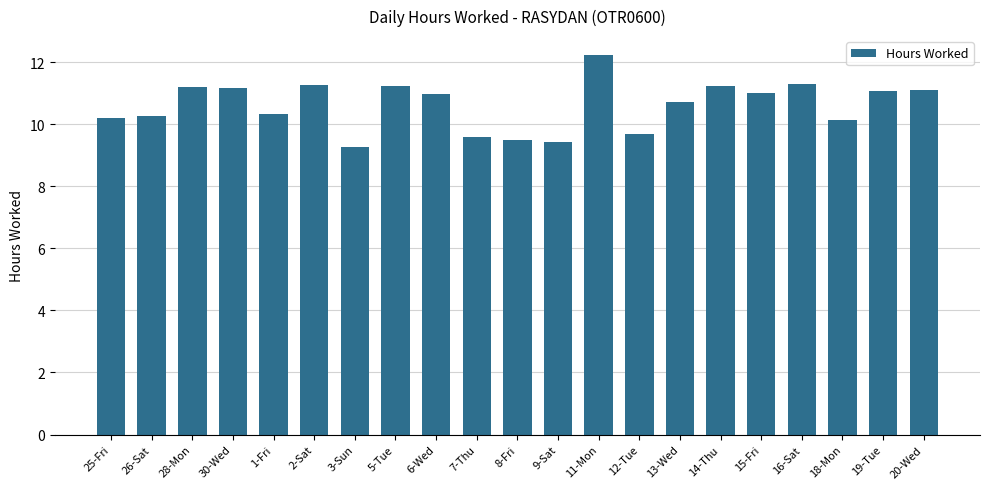

Which label corresponds to the smallest value in the chart?

3-Sun